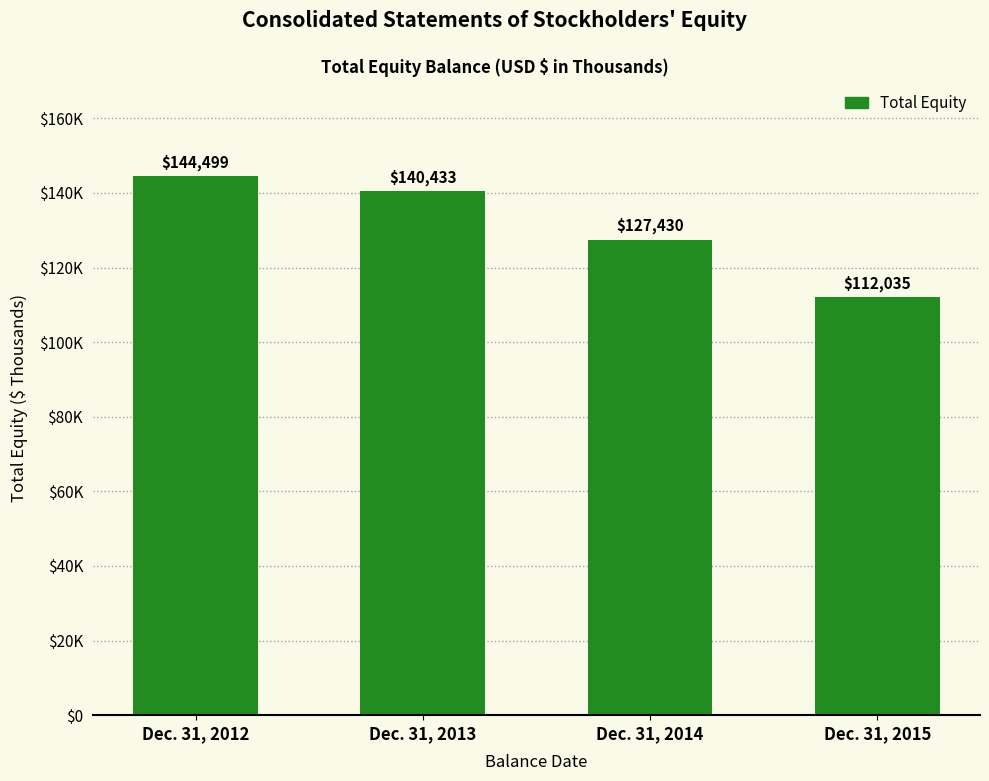

Reading right to left, list all the values displayed in this chart.

Dec. 31, 2015=112035	Dec. 31, 2014=127430	Dec. 31, 2013=140433	Dec. 31, 2012=144499